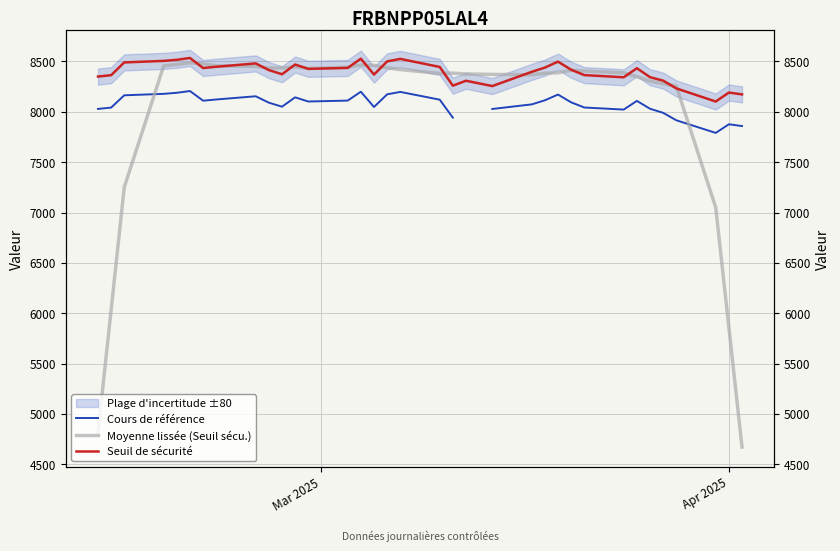

What are all the series names shown in the legend?

Cours de référence, Moyenne lissée (Seuil sécu.), Seuil de sécurité